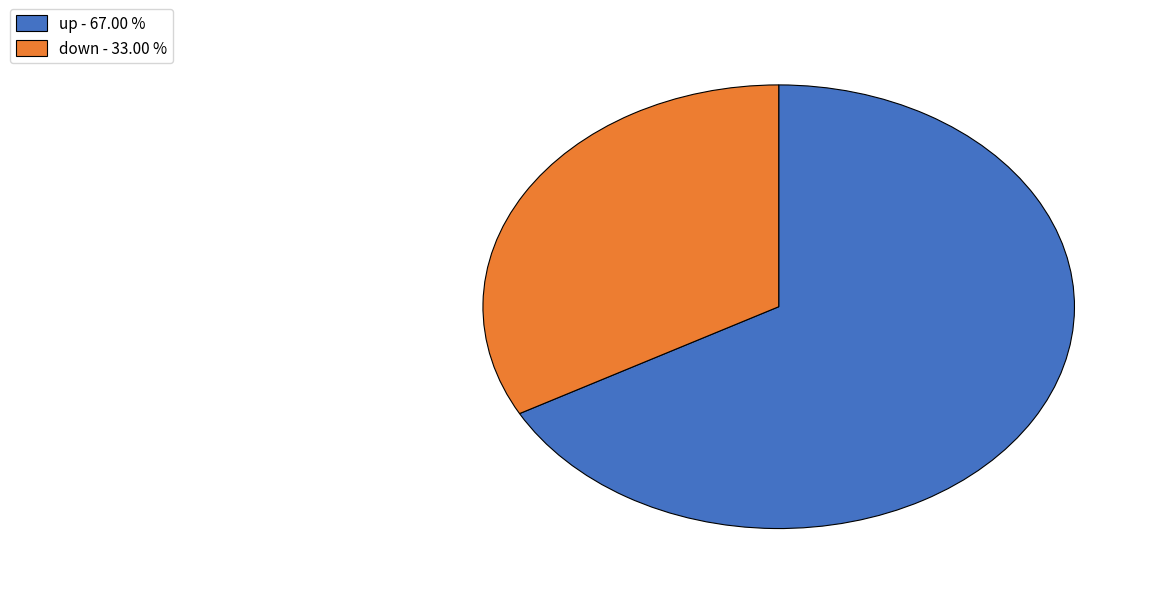

Count the number of slices in the pie.

2